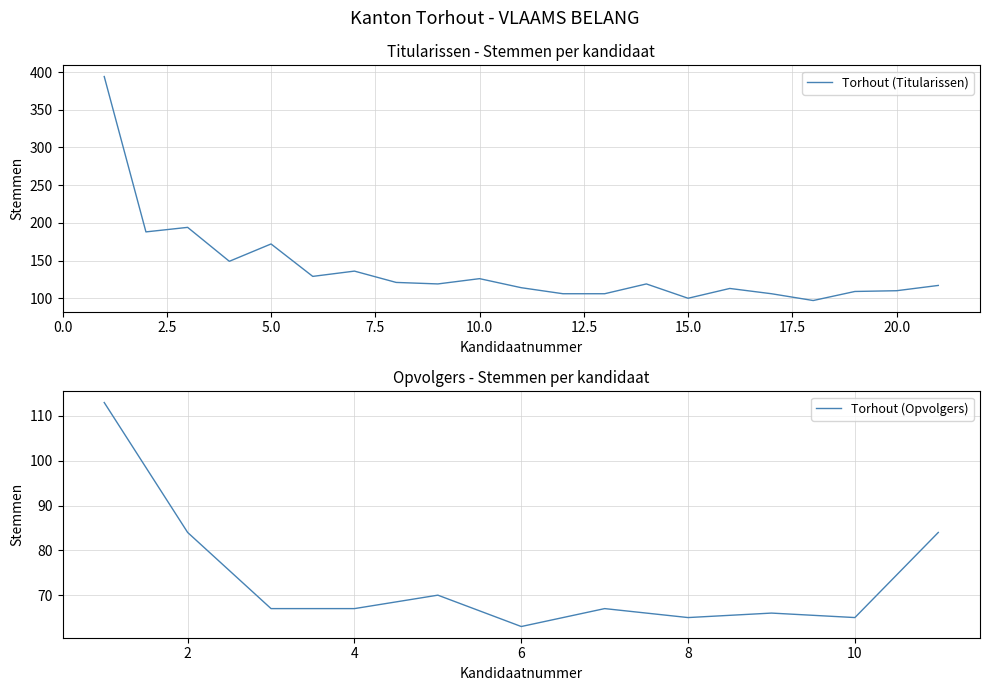

Is it true that the value at 6 is 129?

True